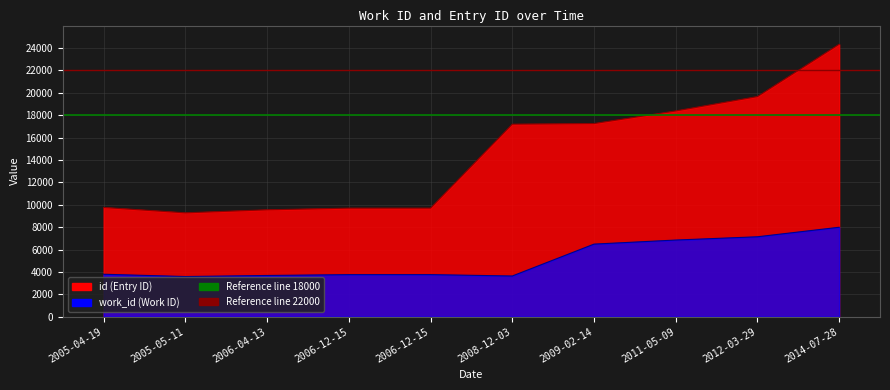

The work_id series shows 7137 at 2012-03-29. True or false?

True